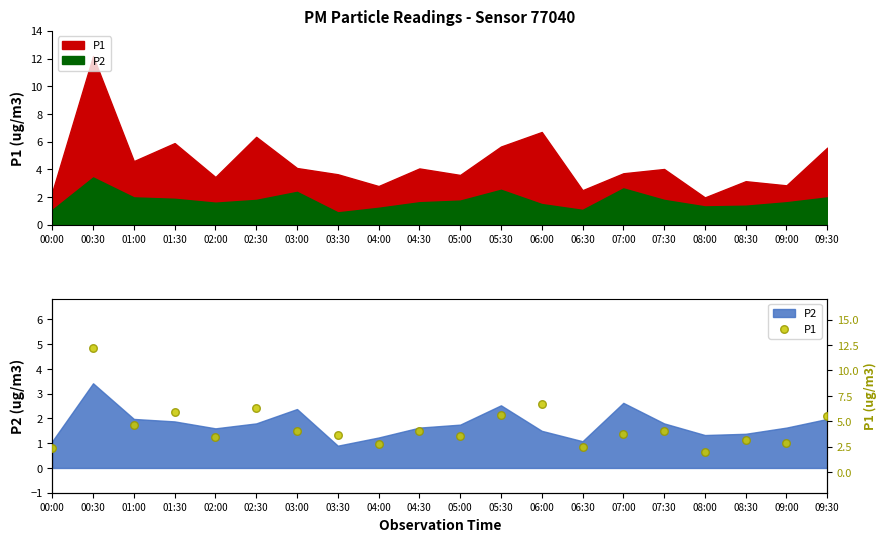

Between 08:30 and 03:00, which is larger?

03:00